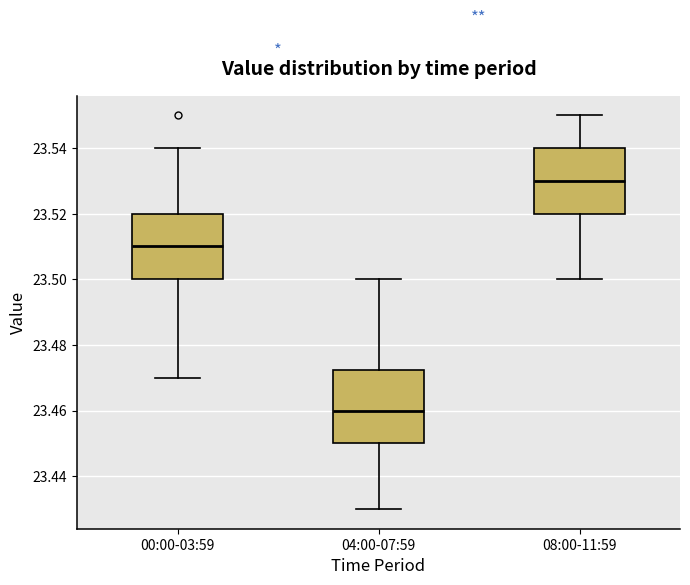

Which box's median line is the highest?

08:00-11:59